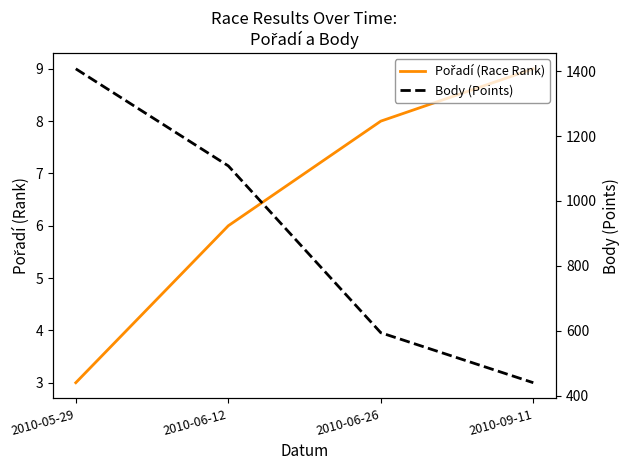

True or false: Pořadí (Race Rank) and Body (Points) cross at least once.

False